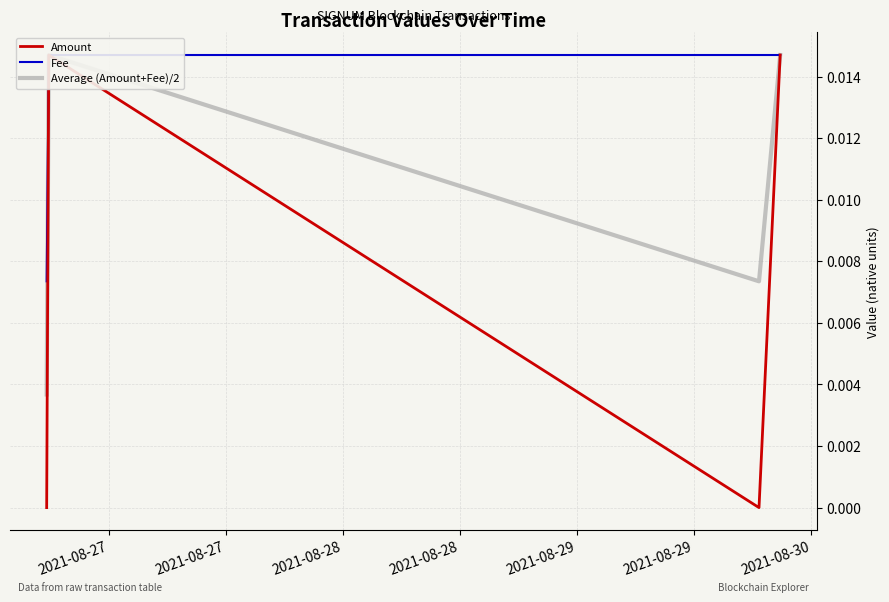

Reading left to right, what are all the values shown in this chart?

Amount: 0.0	0.0	0.0	0.0
Fee: 0.0	0.0	0.0	0.0
Average (Amount+Fee)/2: 0.0	0.0	0.0	0.0